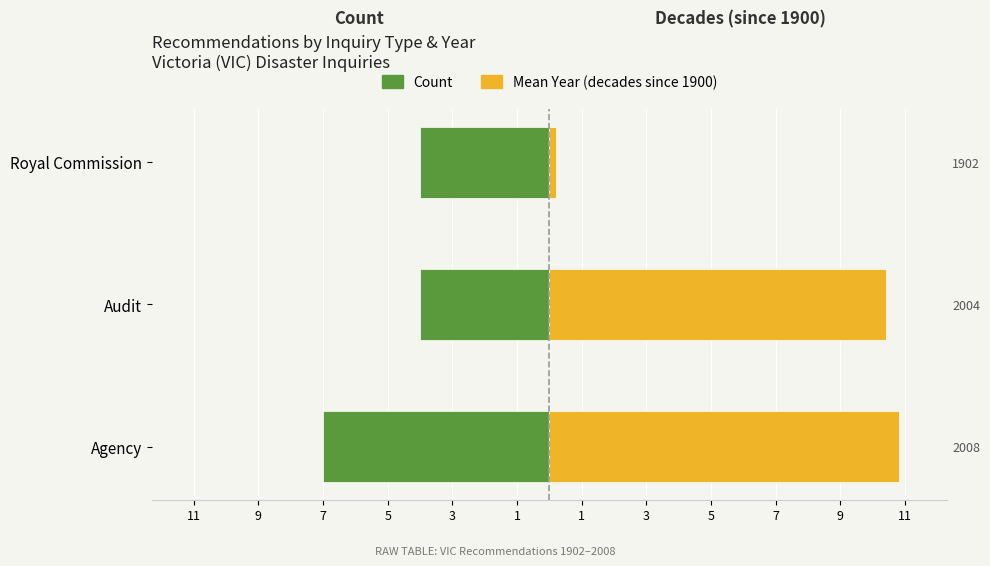

What is the value of the Decades since 1900 bar at the 1st from the left?

10.8